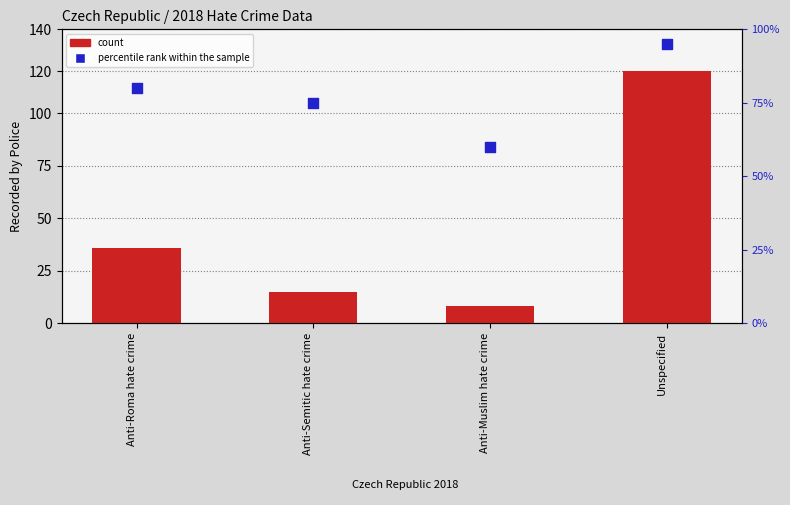

Is the value of percentile rank within the sample at Anti-Semitic hate crime greater than the value of count at Anti-Semitic hate crime?

Yes